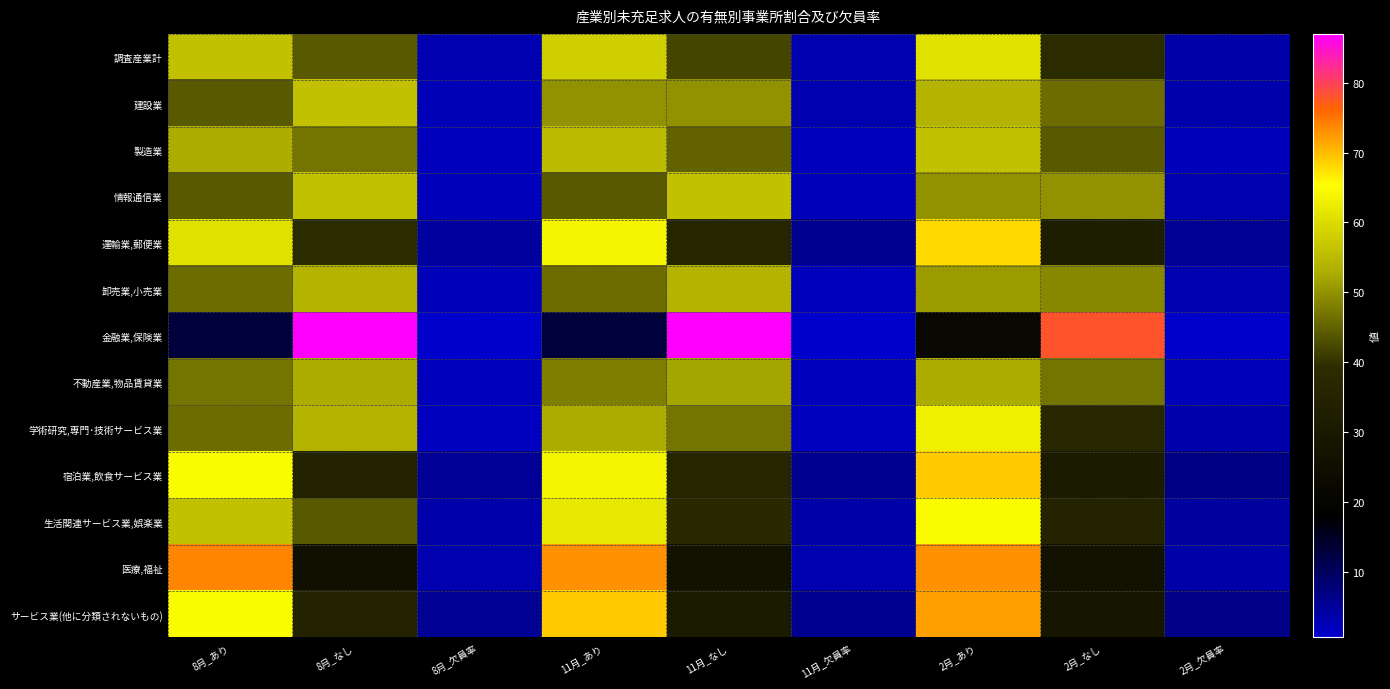

What is the difference between the highest and lowest values at 11月_あり?

60.0